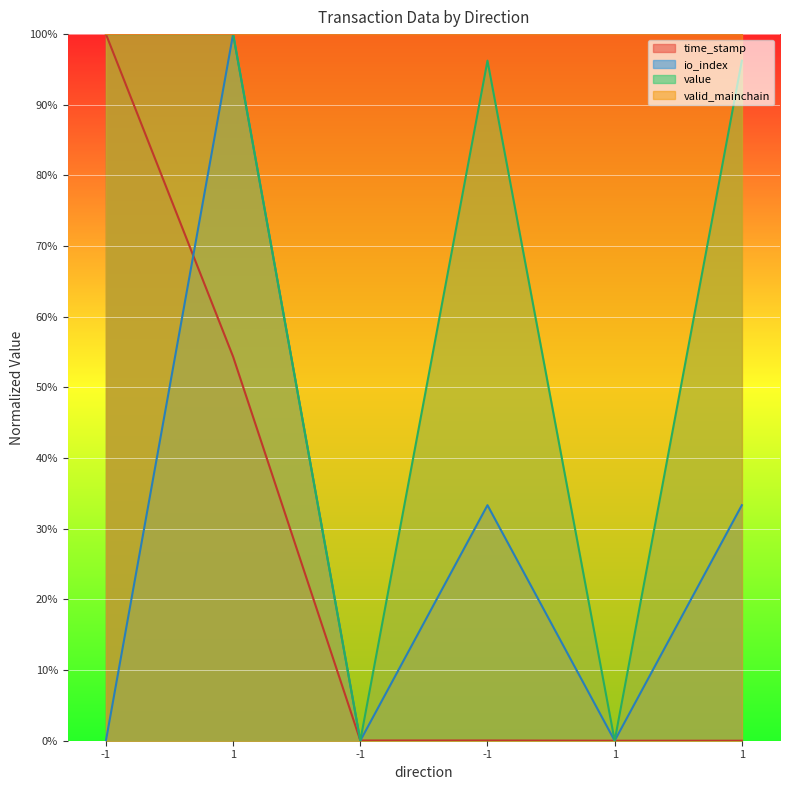

Is it true that time_stamp equals 1.0 at -1?

True